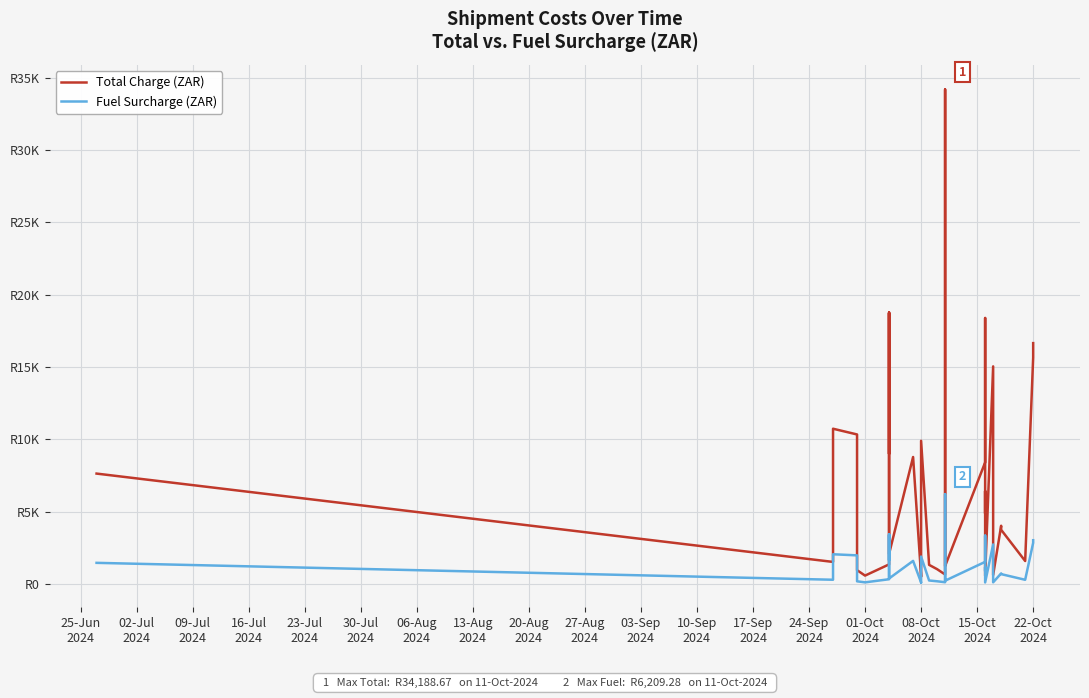

At which label does Fuel Surcharge (ZAR) first exceed 941?

25-Jun
2024